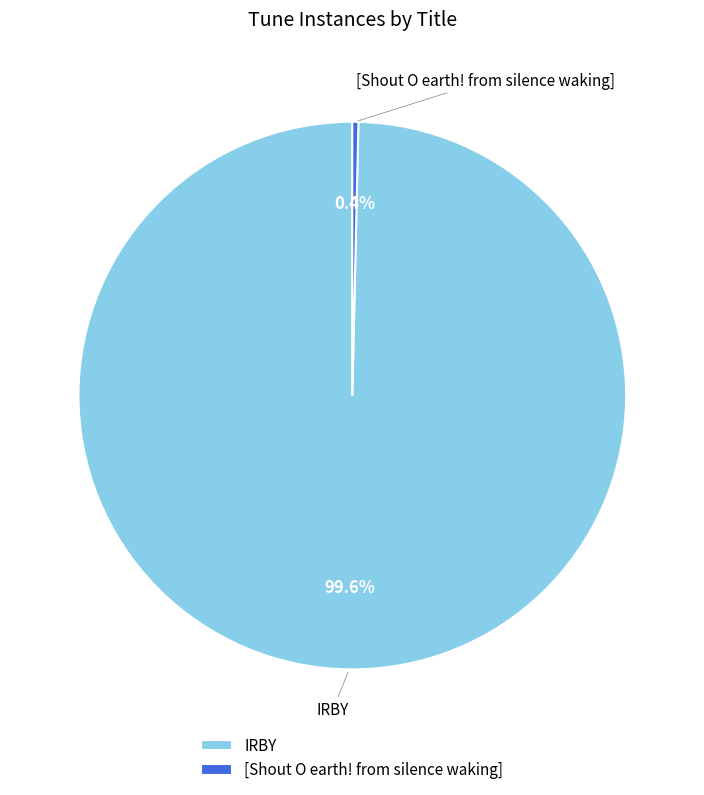

Rank the categories by value from lowest to highest.

[Shout O earth! from silence waking], IRBY